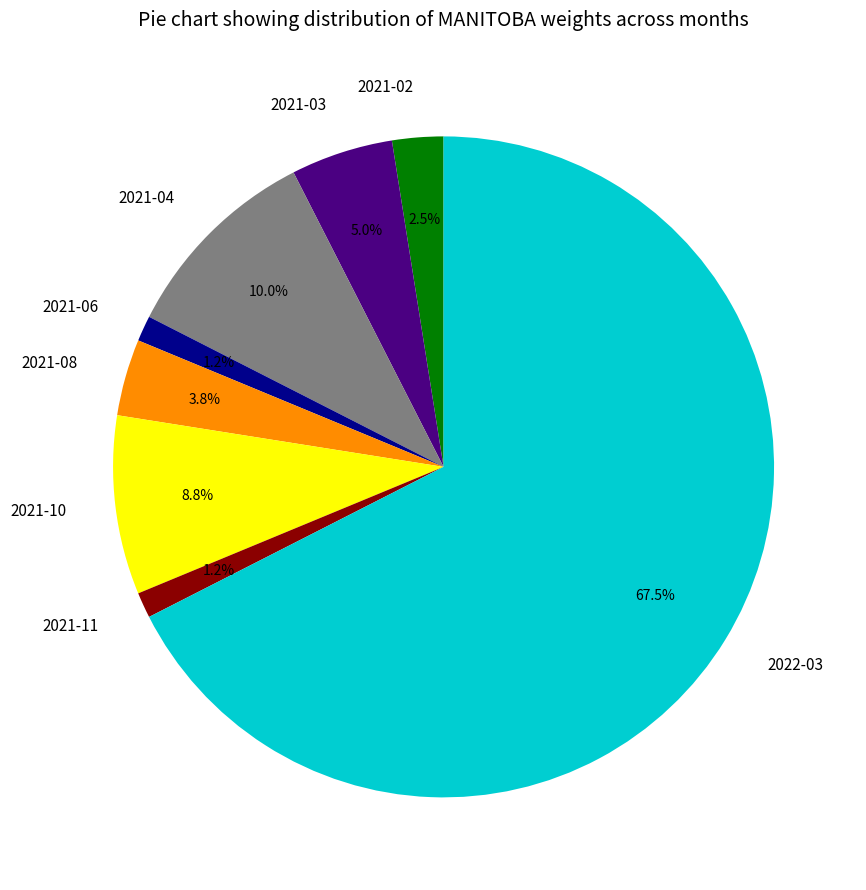

The 2021-11 slice represents 11% of the pie. True or false?

False